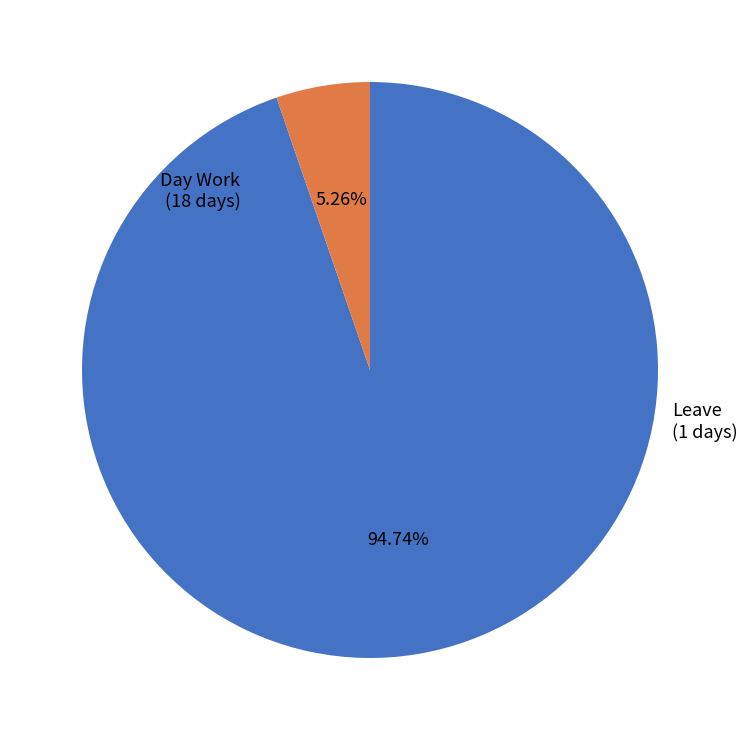

How much of the chart is everything except Leave?

94.7%